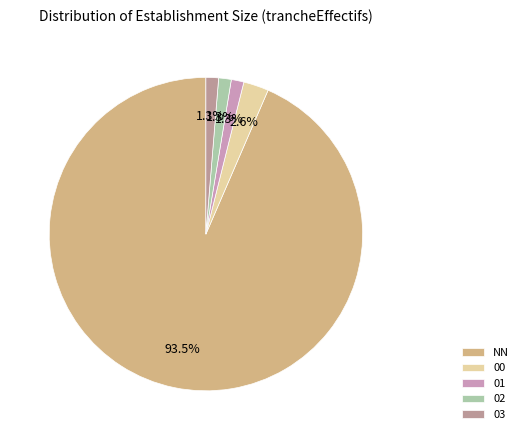

What percentage is the NN slice, to the nearest percent?

94%